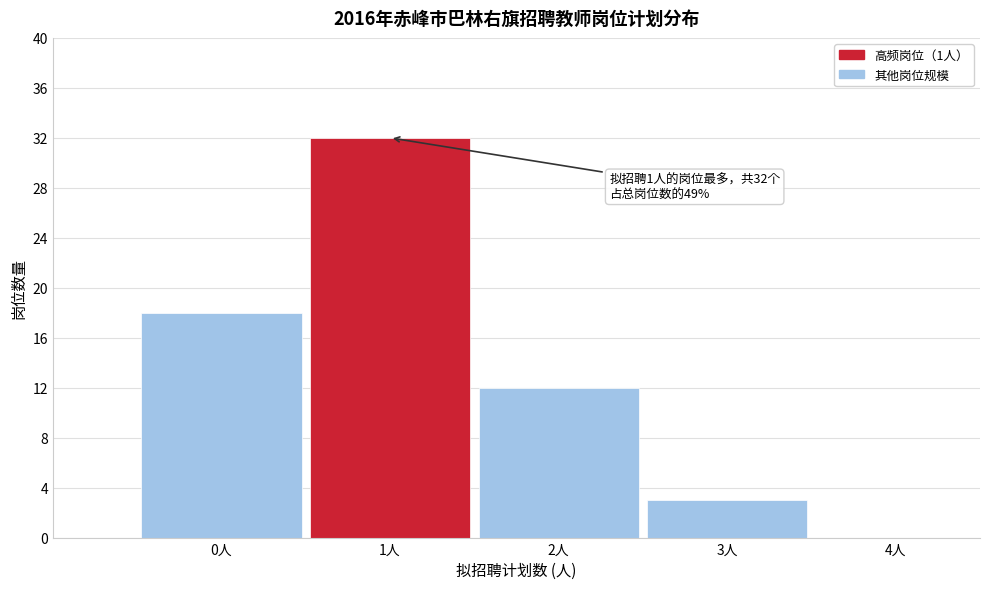

Reading left to right, extract all data points from this chart.

0人=18	1人=32	2人=12	3人=3	4人=0